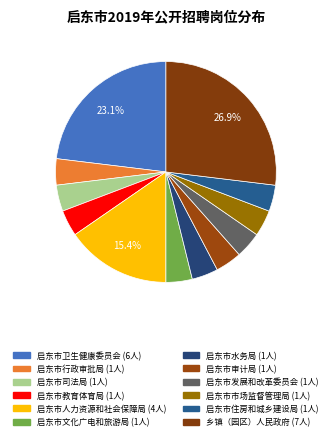

Count the number of slices in the pie.

12